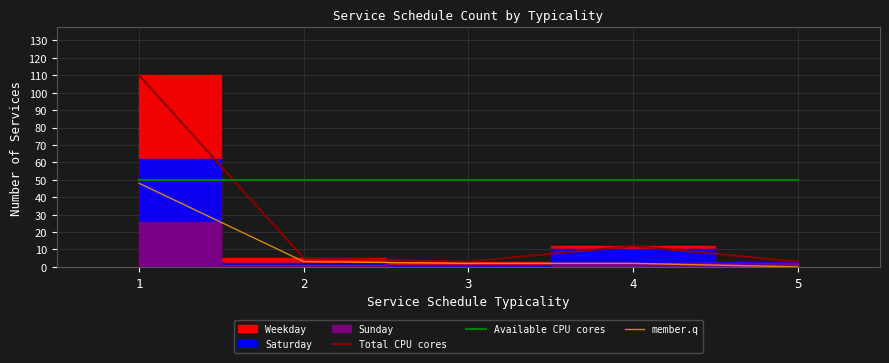

What is the value of the Available CPU cores point at the 2nd from the left?

50